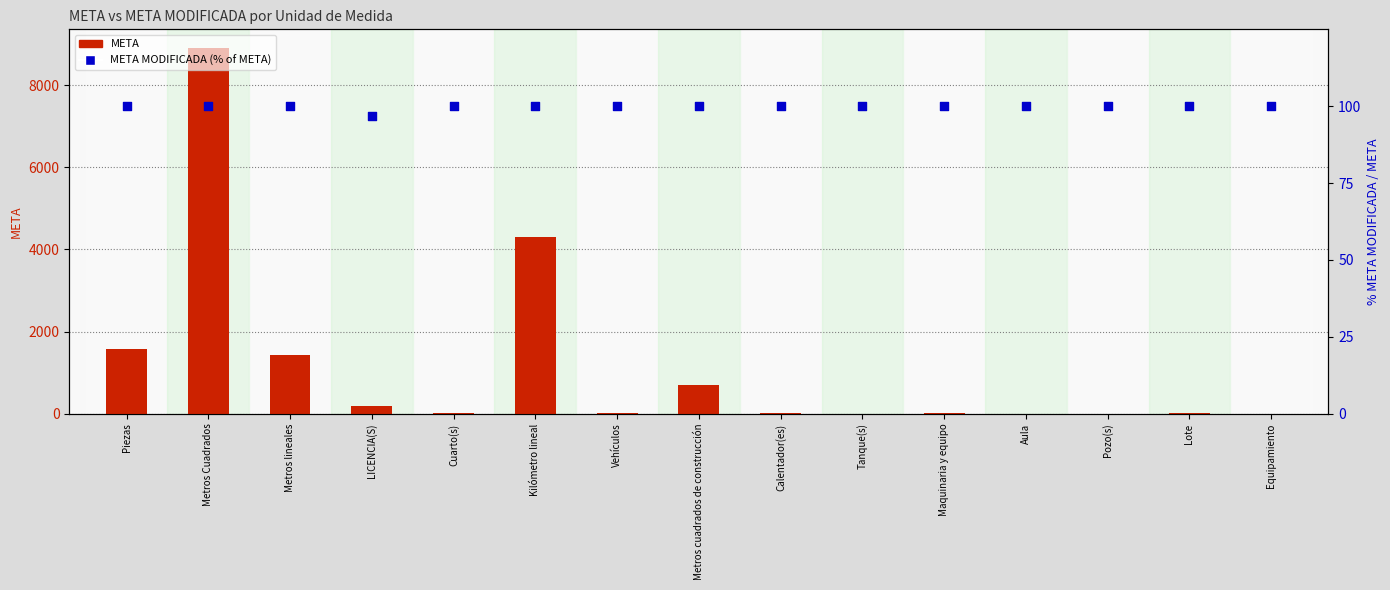

What are all the series names shown in the legend?

META, META MODIFICADA (% of META)